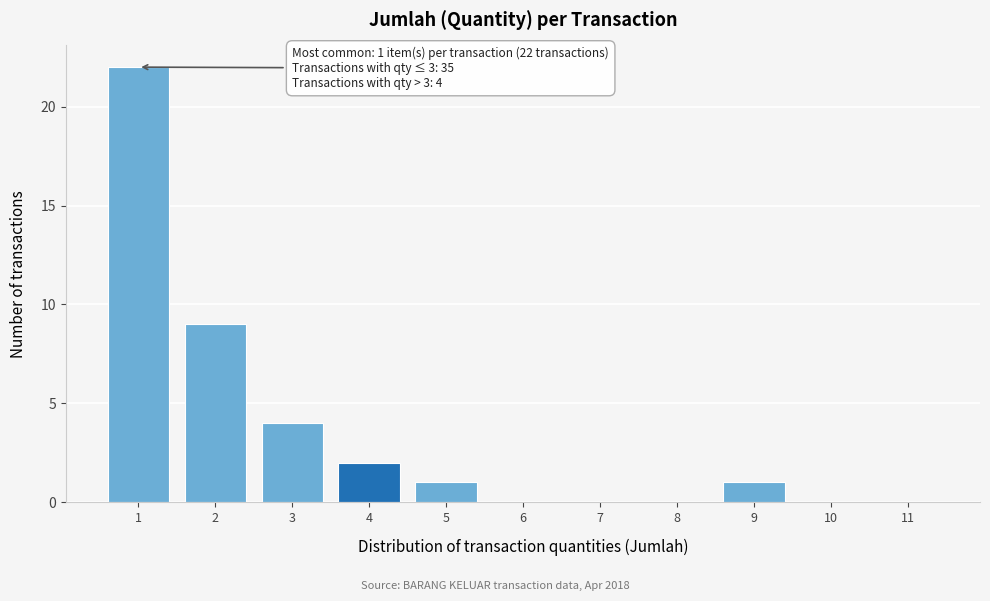

Reading right to left, what are all the values shown in this chart?

11=0	10=0	9=1	8=0	7=0	6=0	5=1	4=2	3=4	2=9	1=22